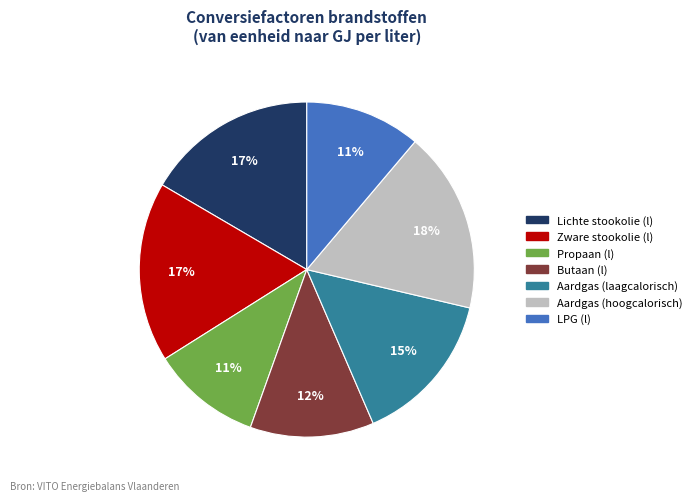

Do Propaan (l) and Lichte stookolie (l) together represent more than half of the pie?

No